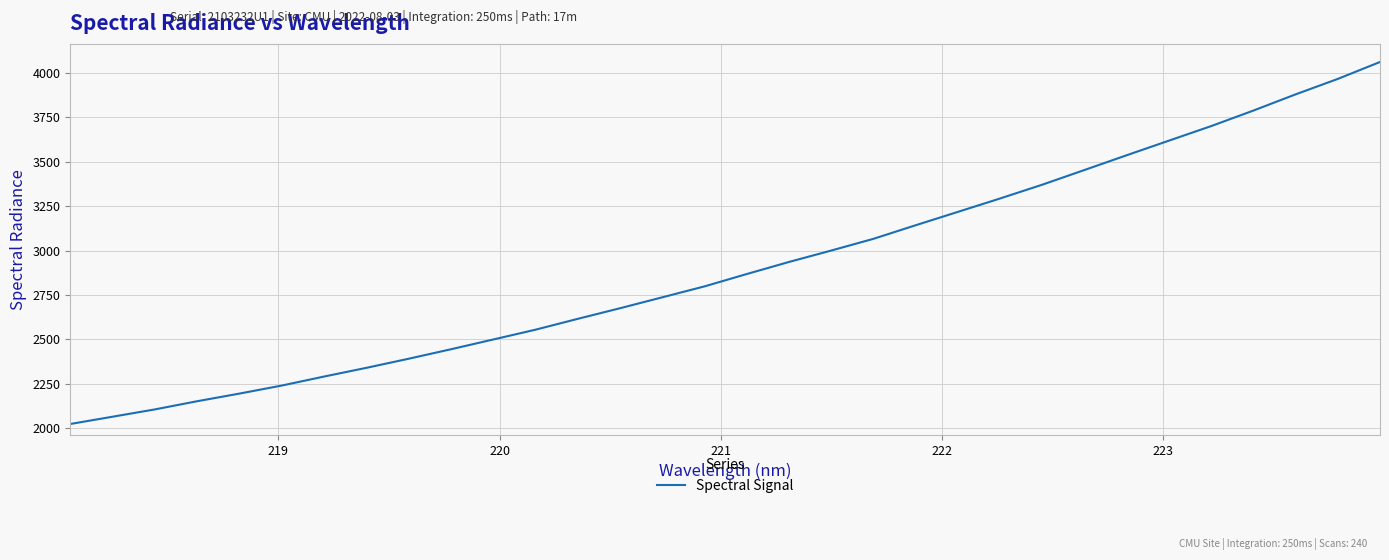

How many series are shown in this chart?

1